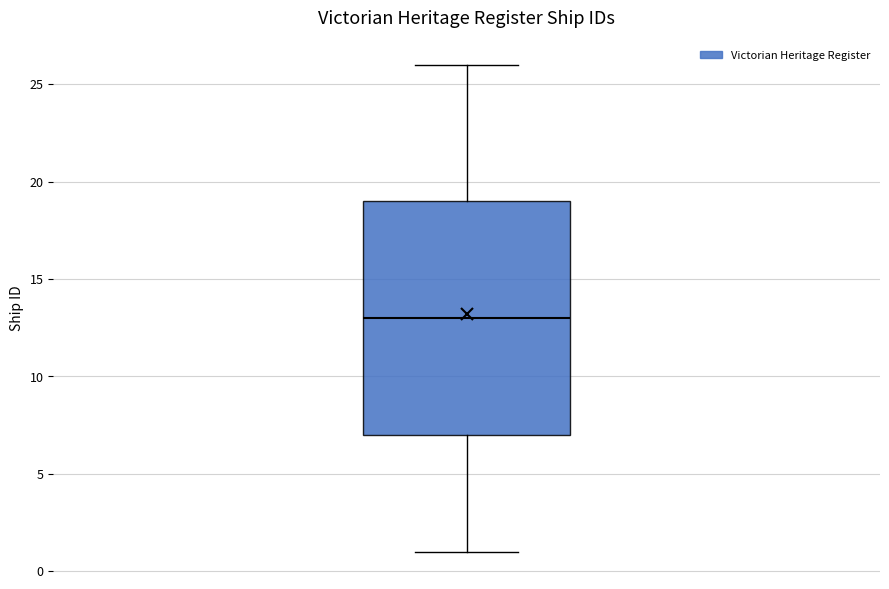

Read this box plot against the y-axis: the position of the median line, the range covered by the box, and the ends of both whiskers. The values are not printed on the chart, so give them approximately, as read against the axis.

median 13, box 7 to 19, whiskers 1 to 26